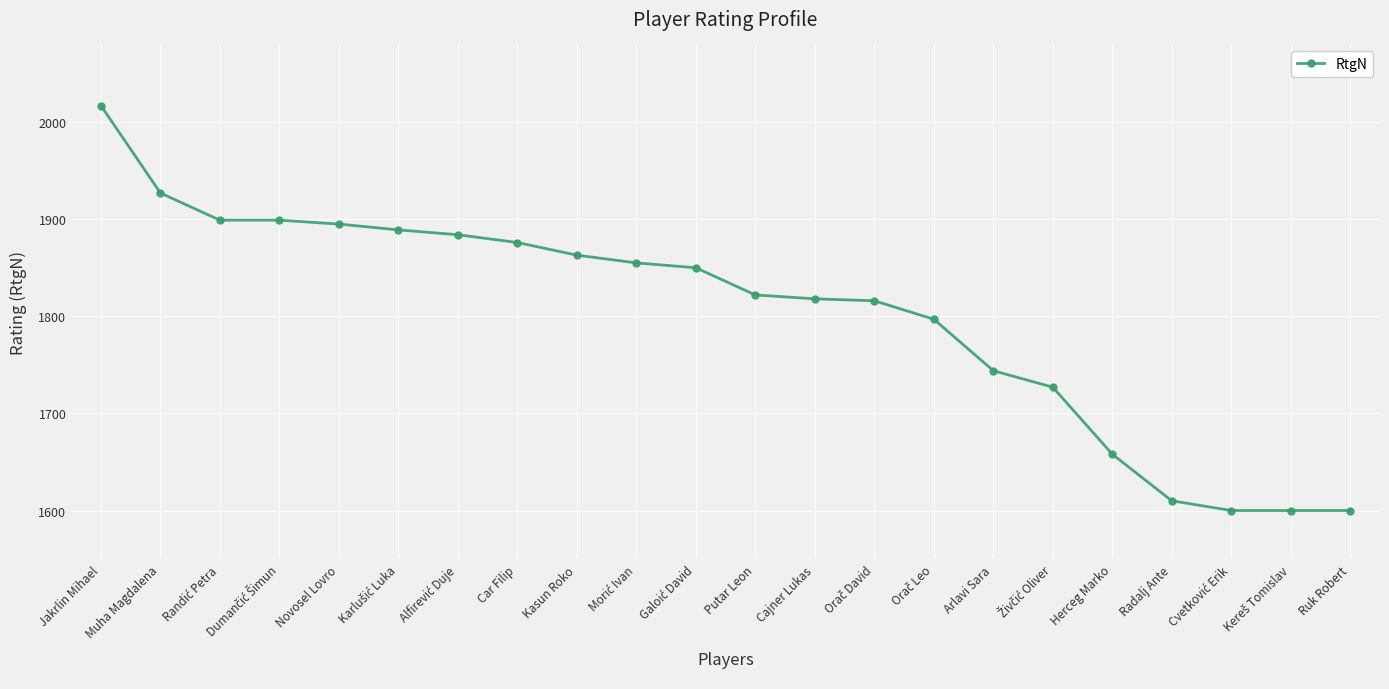

What is the minimum value shown in the chart?

1600